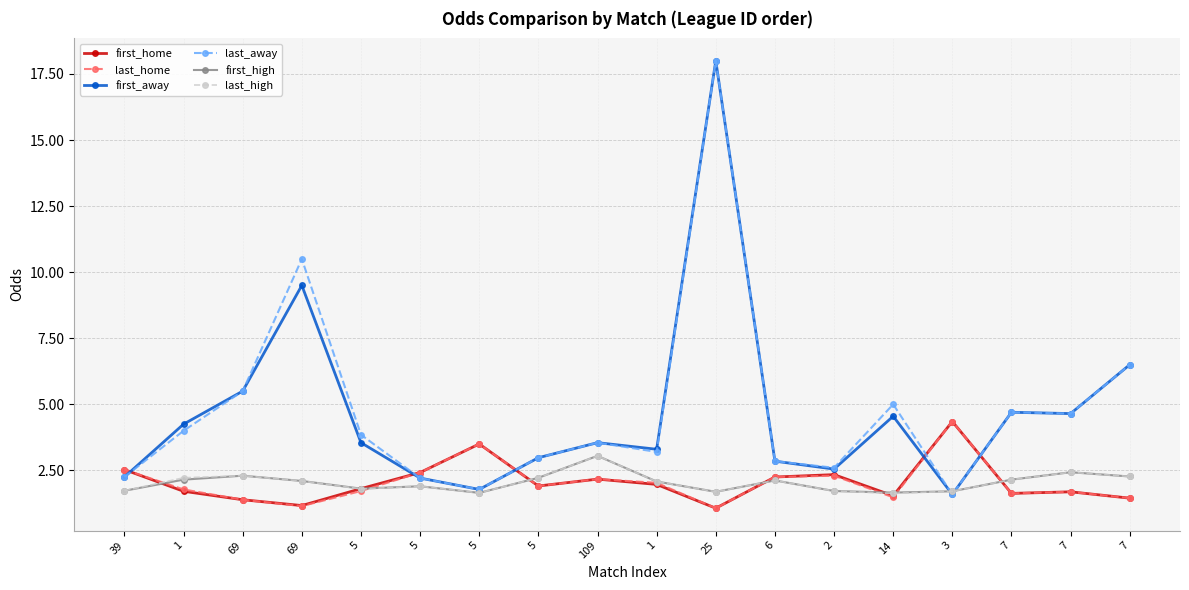

Is this an area chart (filled region under the line)?

No